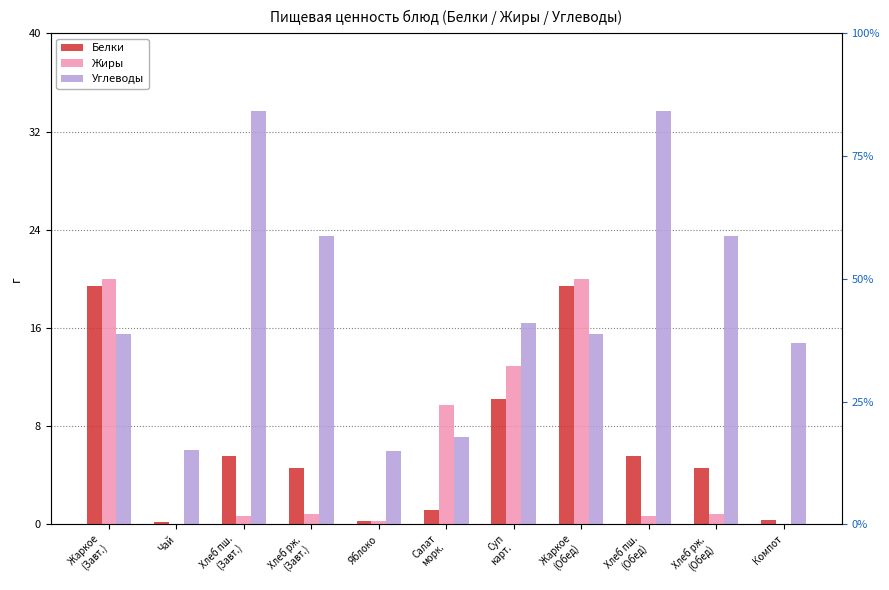

What is the sum of all Белки values?

71.4